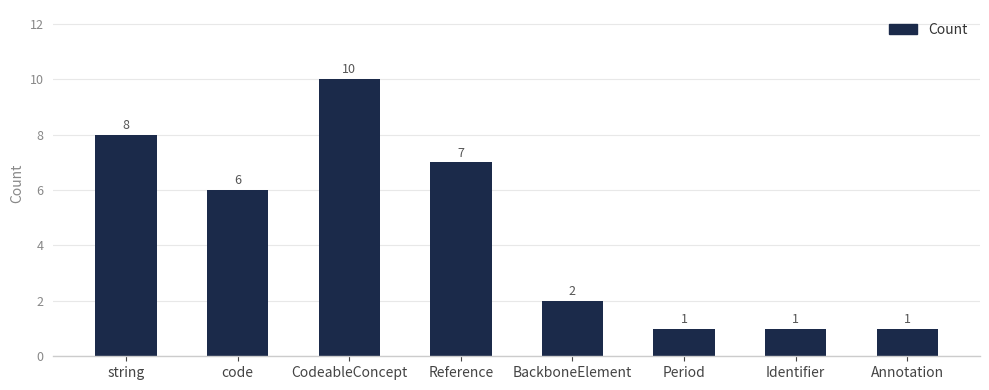

What is the label of the 1st bar from the right?

Annotation